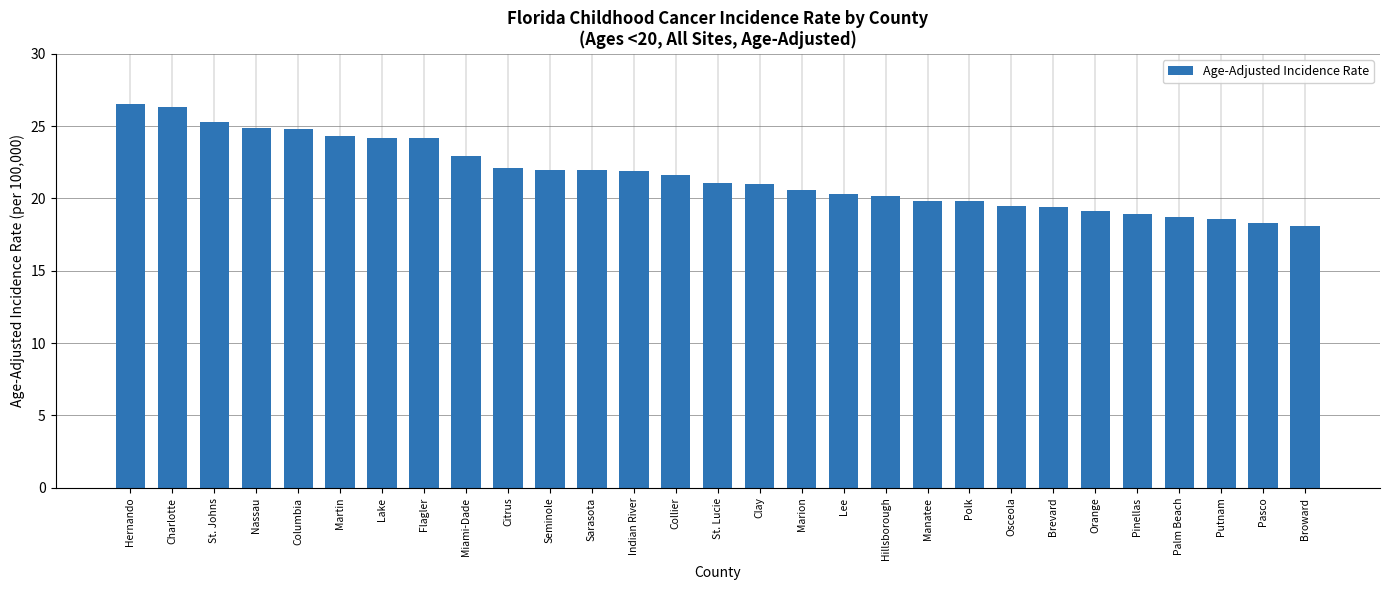

Count the number of data series in this chart.

1